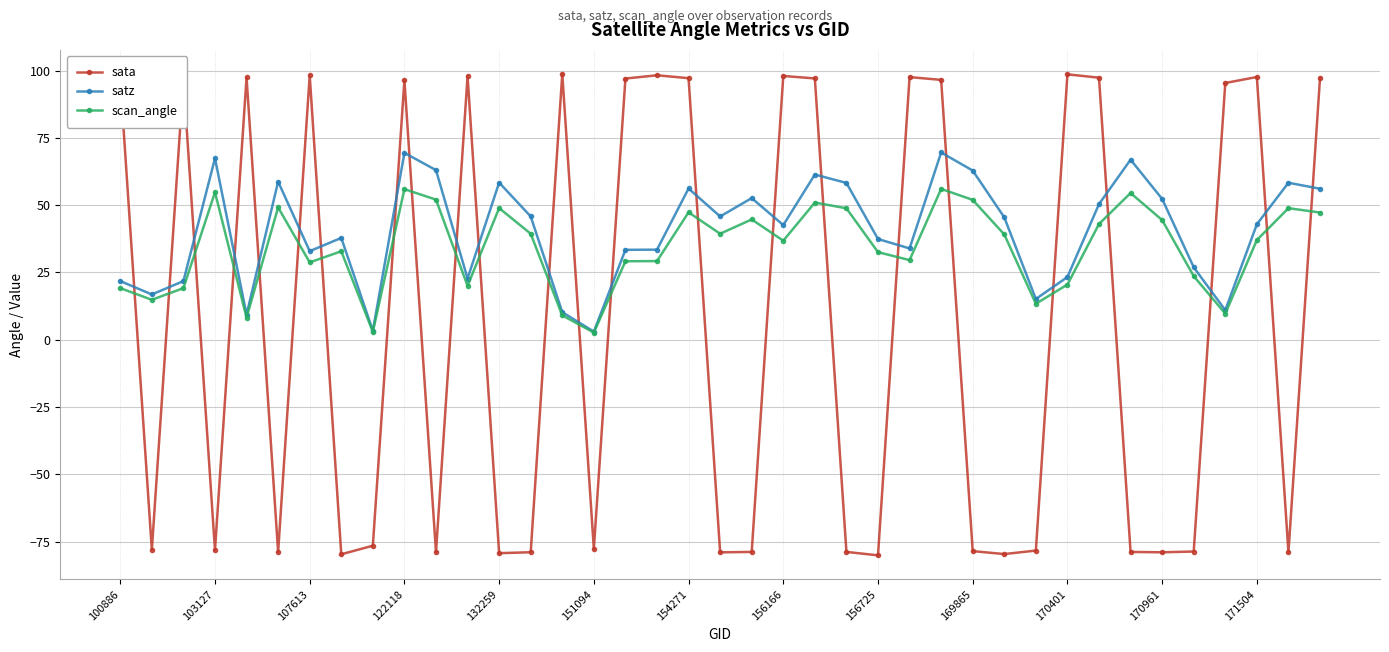

Rank the series by their average value, from highest to lowest.

satz, scan_angle, sata